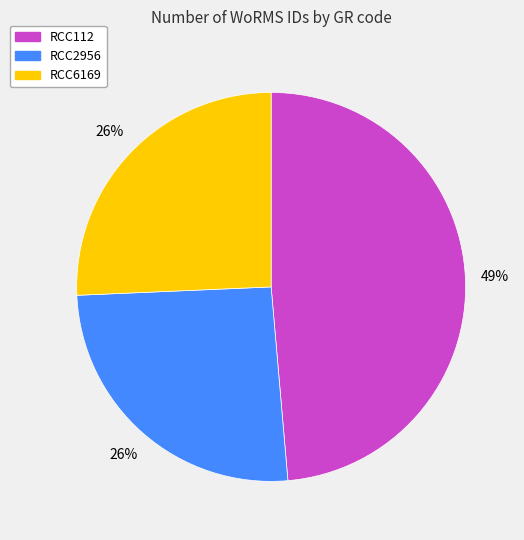

True or false: RCC112 accounts for 49% of the total.

True